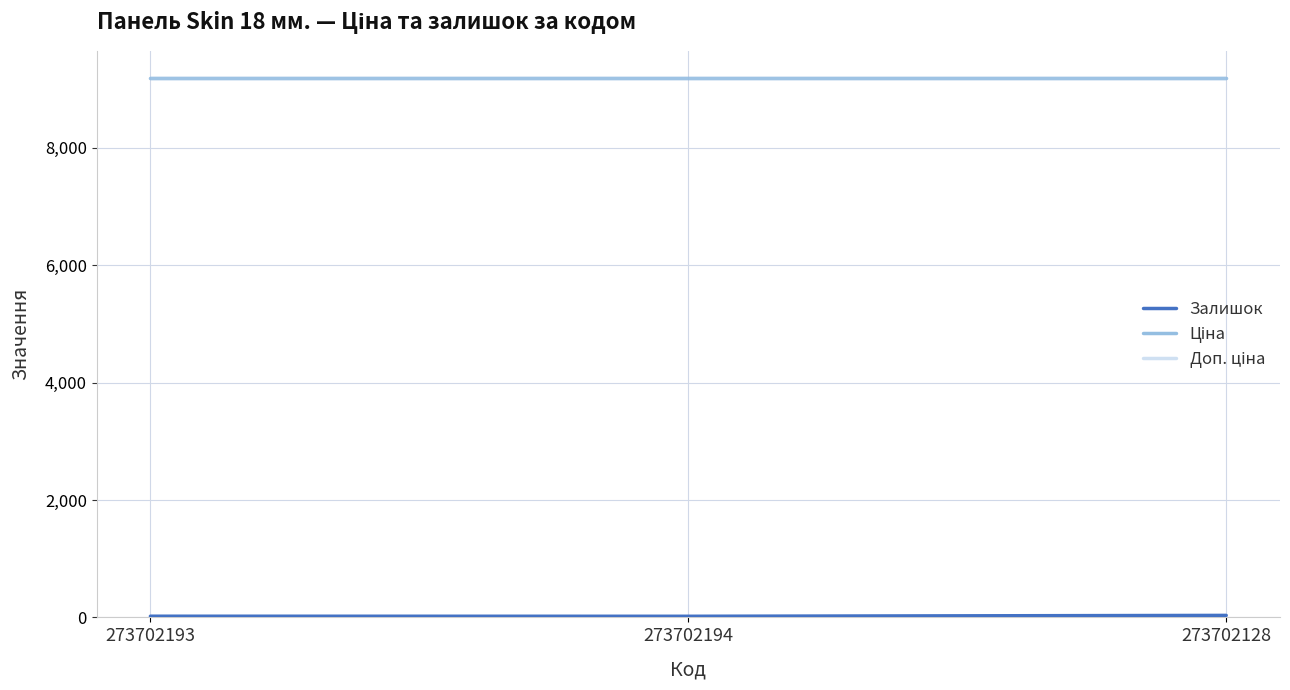

Does the chart display data point markers on the line(s)?

No